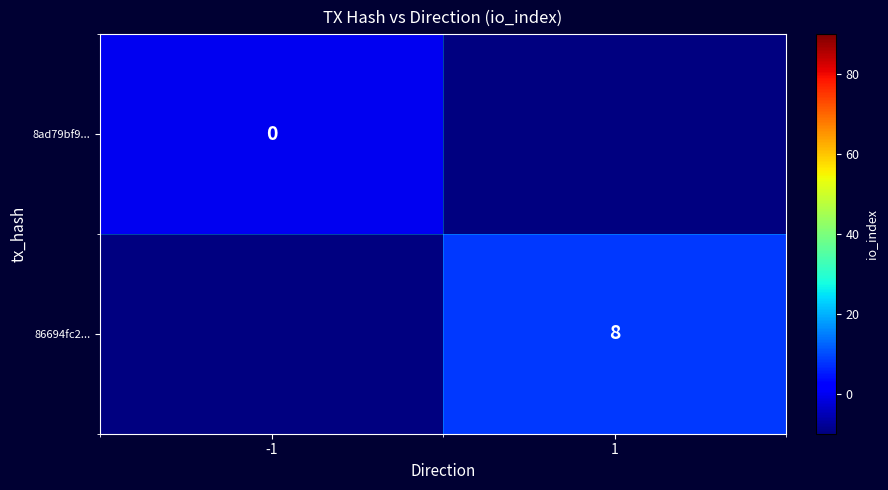

Is the value of 86694fc2... at 1 greater than the value of 8ad79bf9... at -1?

Yes